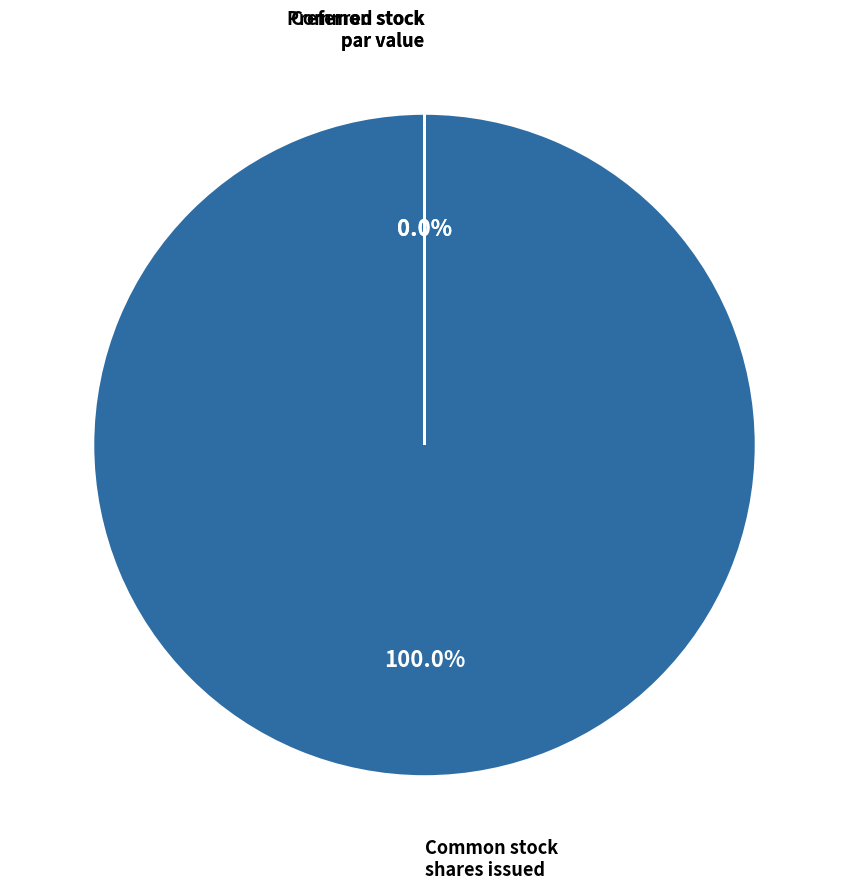

Is there a majority slice in this chart?

Yes